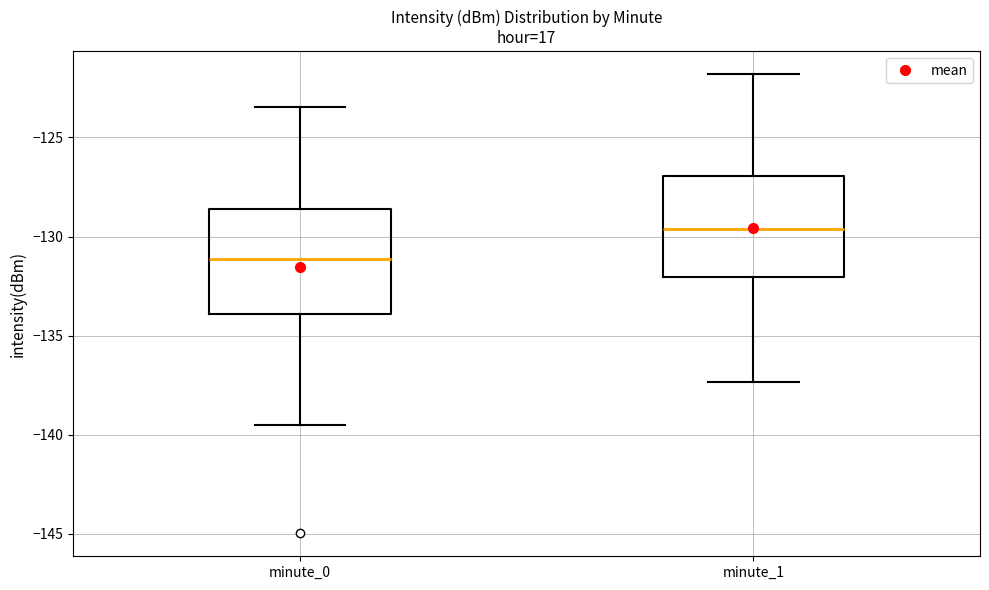

Where is the upper edge of the box for minute_1 on the y-axis? The values are not printed on the chart, so give them approximately, as read against the axis.

-127.0